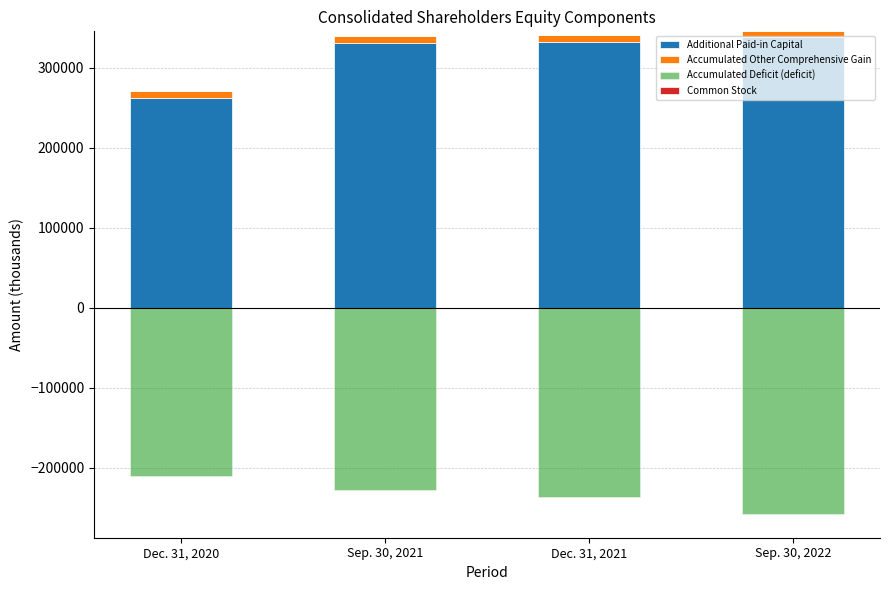

Between Sep. 30, 2022 and Dec. 31, 2021, which is larger?

Sep. 30, 2022